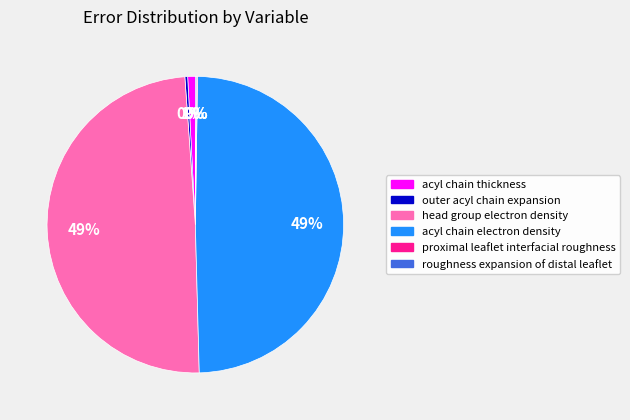

To the nearest percent, what is the difference between the largest and smallest slice percentages?

49%